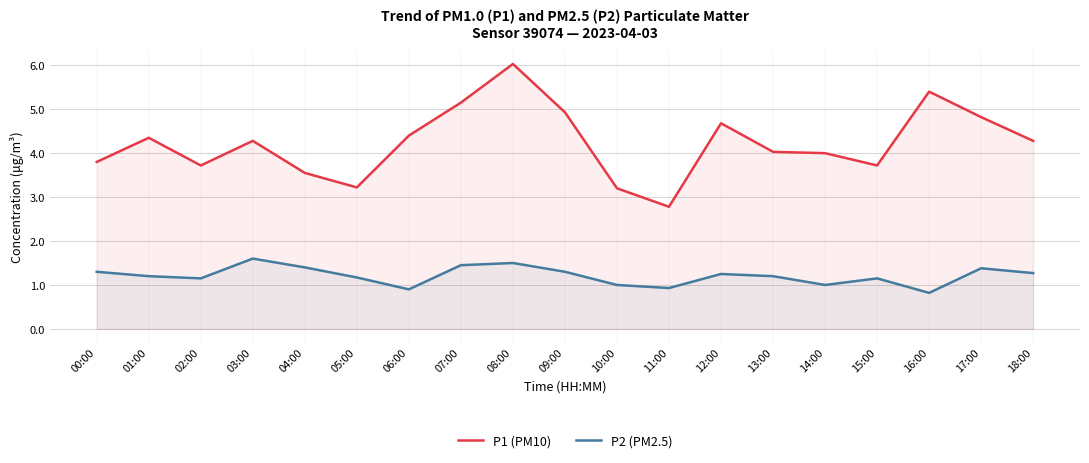

Reading left to right, extract all data points from this chart.

P1 (PM10): 3.8	4.3	3.7	4.3	3.5	3.2	4.4	5.2	6.0	4.9	3.2	2.8	4.7	4.0	4.0	3.7	5.4	4.8	4.3
P2 (PM2.5): 1.3	1.2	1.1	1.6	1.4	1.2	0.9	1.4	1.5	1.3	1.0	0.9	1.2	1.2	1.0	1.1	0.8	1.4	1.3